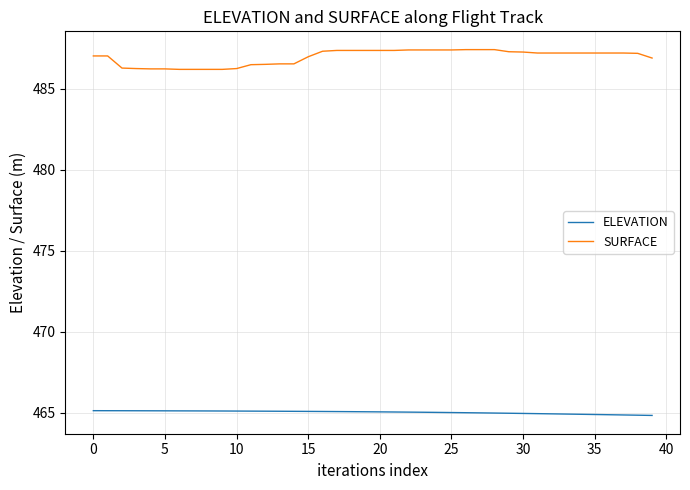

True or false: SURFACE and ELEVATION cross at least once.

False